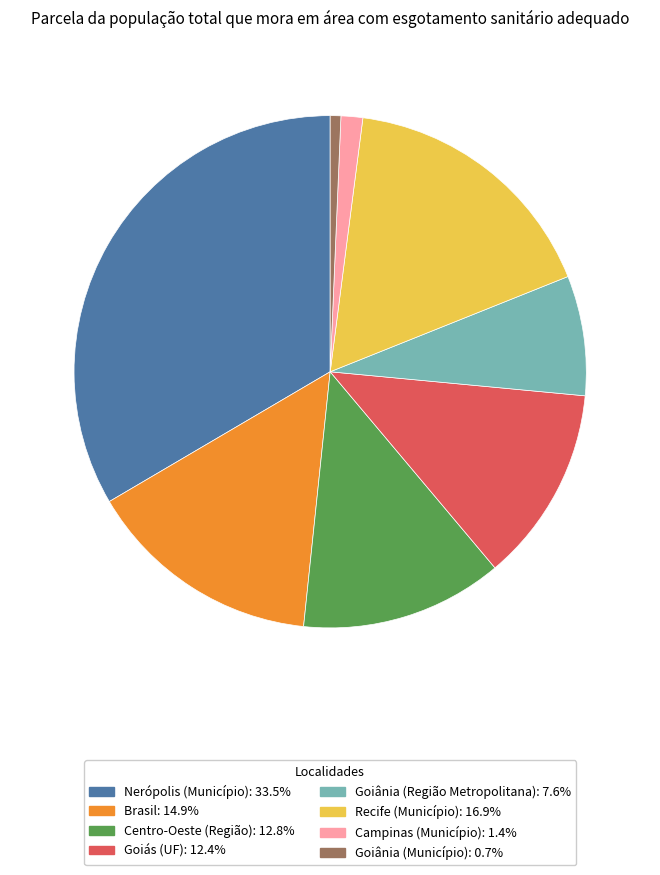

Is the sum of Goiânia (Região Metropolitana): 7.6% and Goiânia (Município): 0.7% greater than half?

No